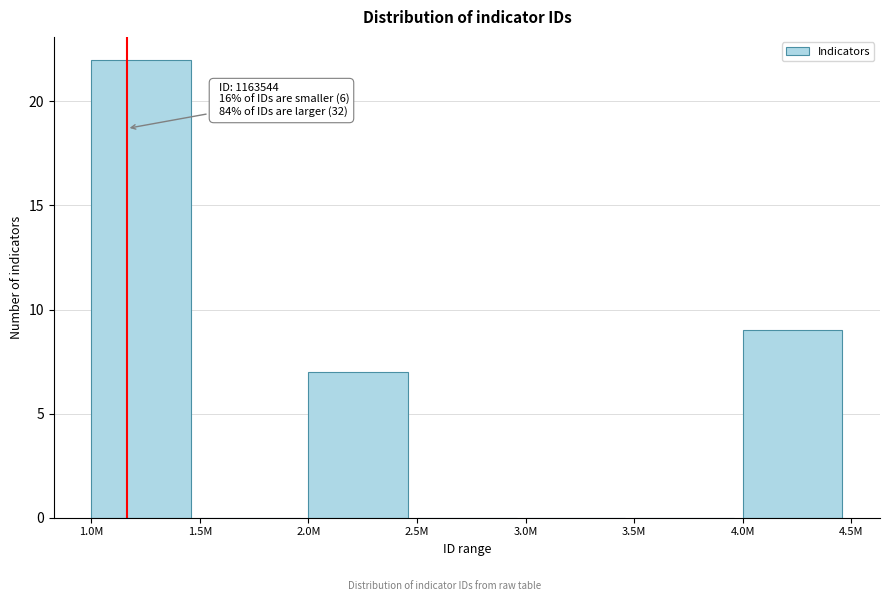

Reading right to left, extract all data points from this chart.

4.0M=9	3.5M=0	3.0M=0	2.5M=0	2.0M=7	1.5M=0	1.0M=22